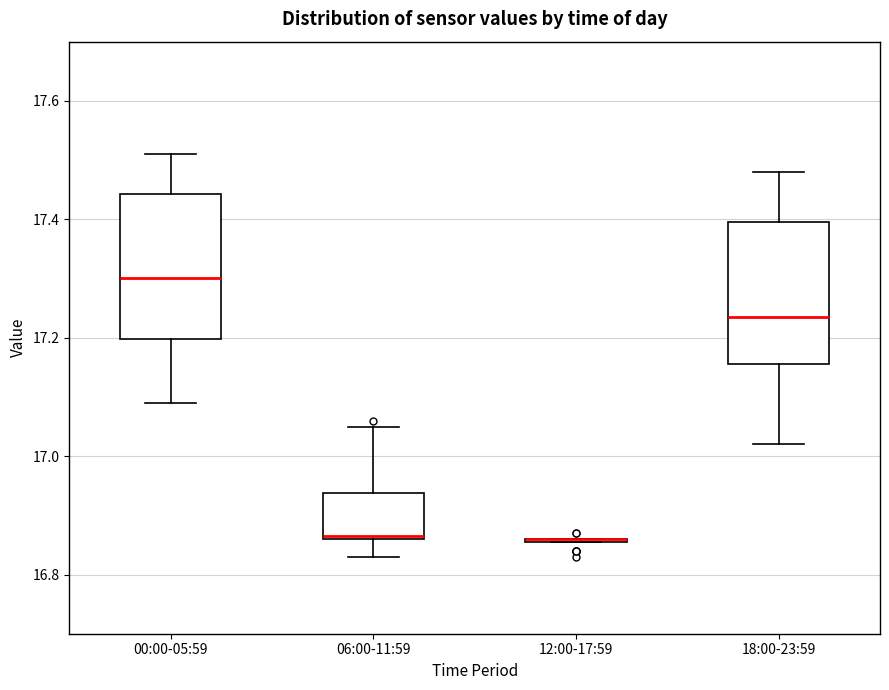

Where is the lower edge of the box for 00:00-05:59 on the y-axis? The values are not printed on the chart, so give them approximately, as read against the axis.

17.20